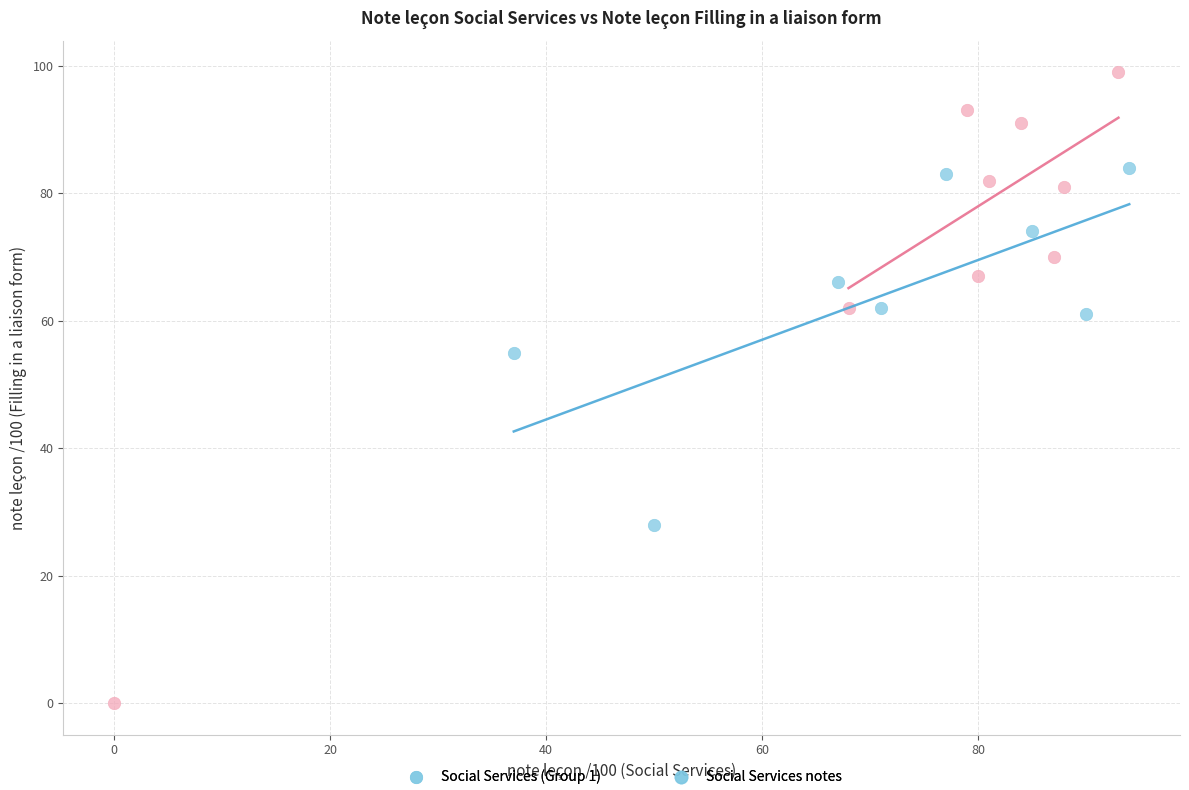

Which series contains the highest Y value?

Filling in liaison form (Group 2)